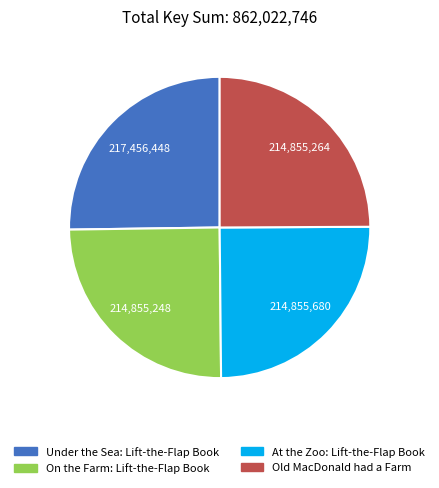

Approximately how many times larger is the value at Old MacDonald had a Farm compared to Under the Sea: Lift-the-Flap Book?

1.0